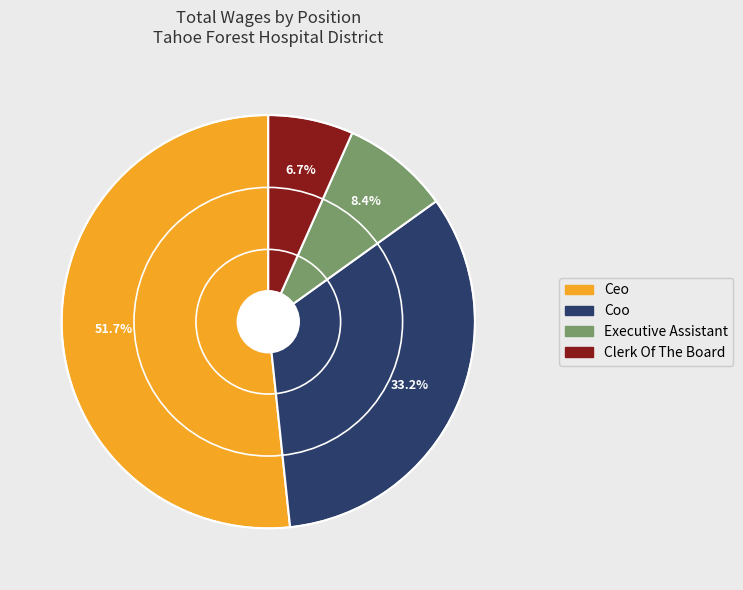

Does Ceo account for over 50% of the chart?

Yes